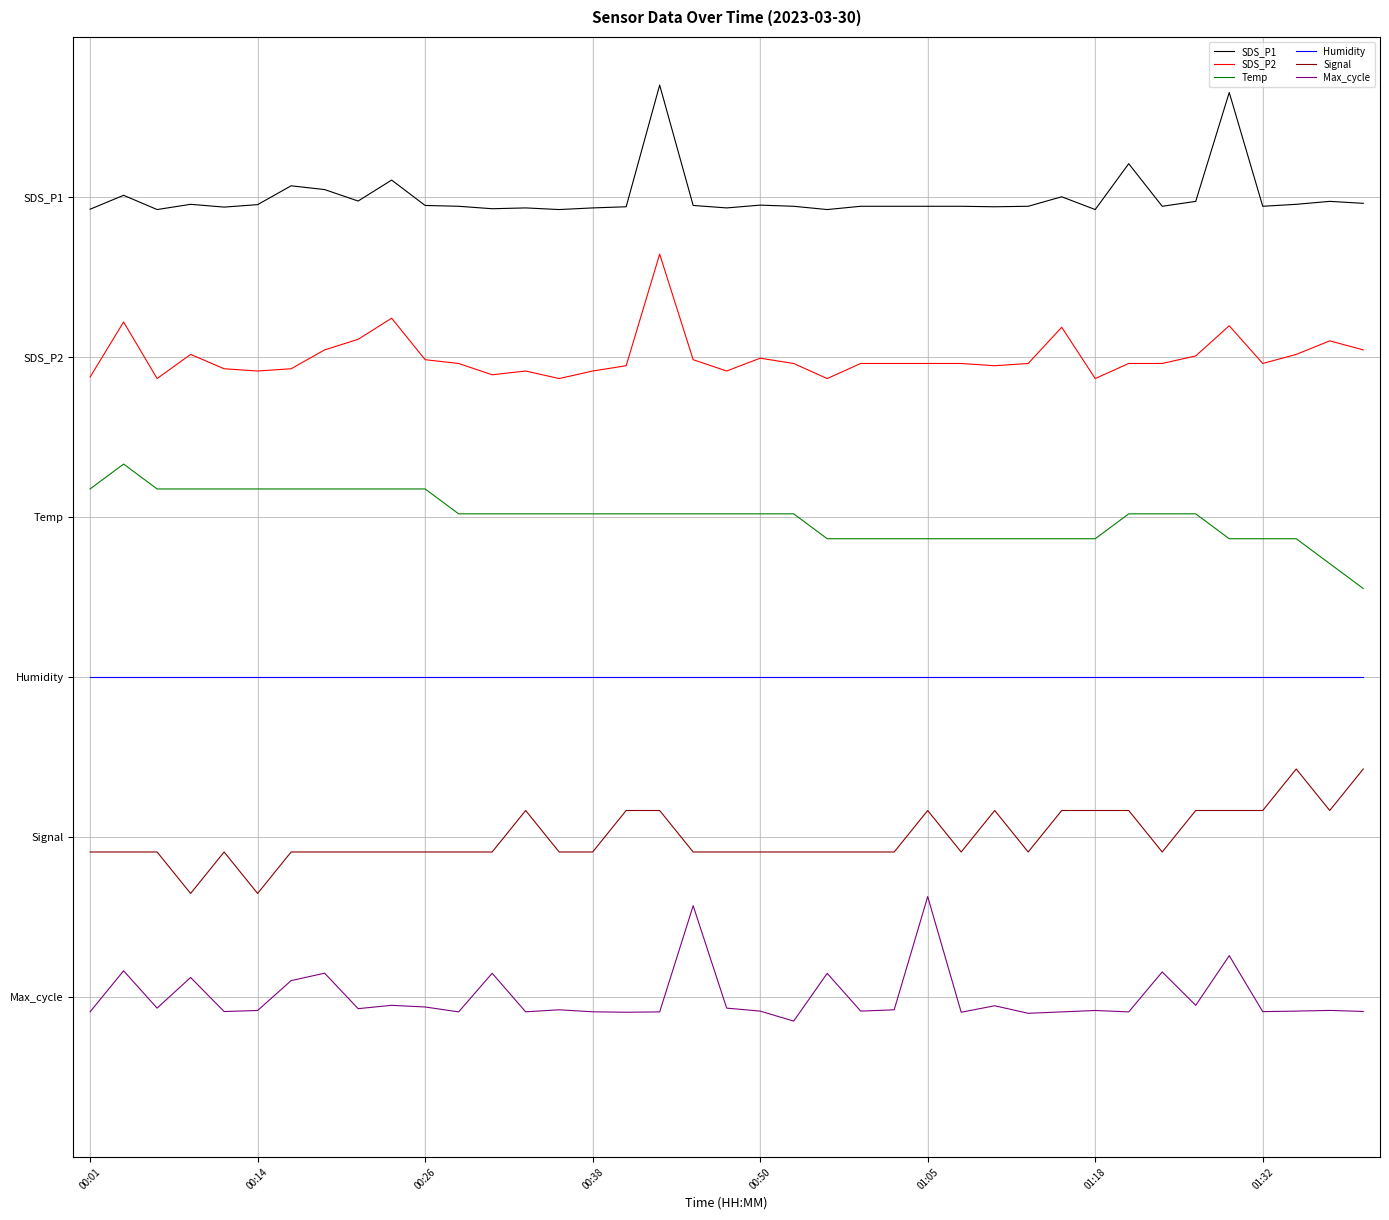

In Signal, how many points are higher than both neighbors (excluding endpoints)?

5